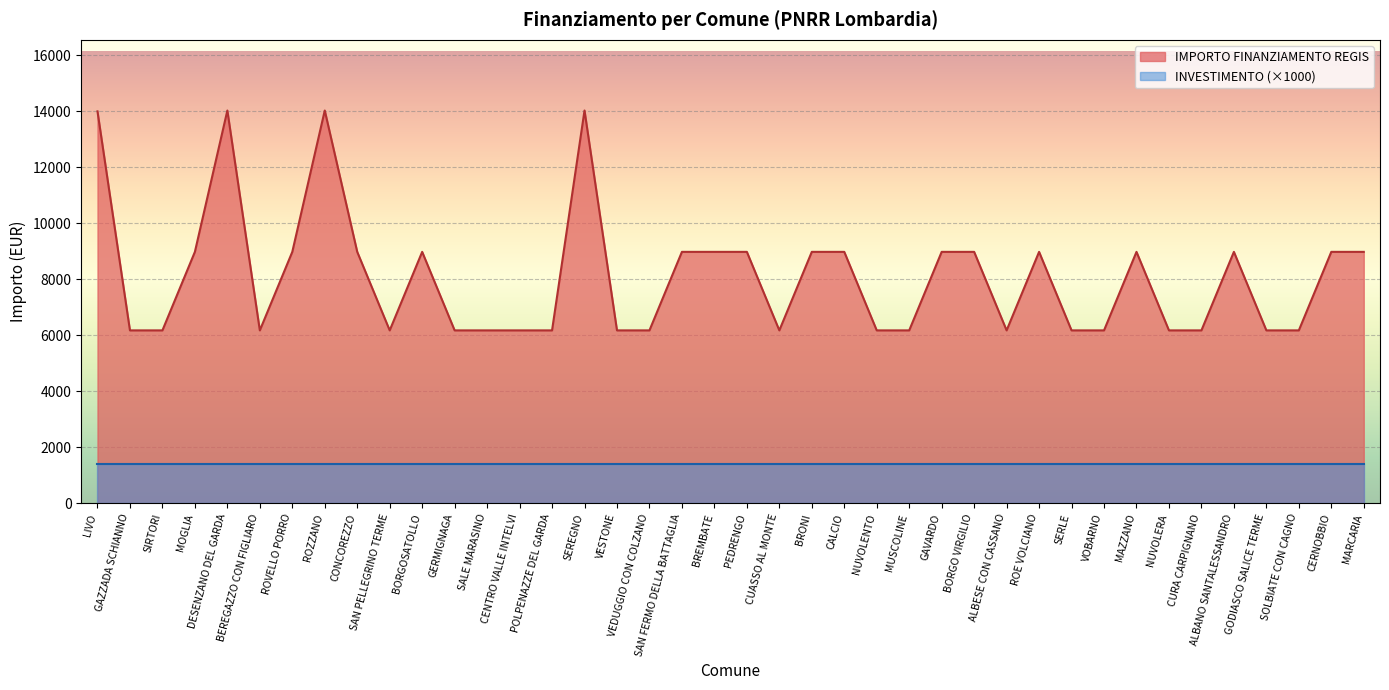

Which category has the highest value across all series?

DESENZANO DEL GARDA